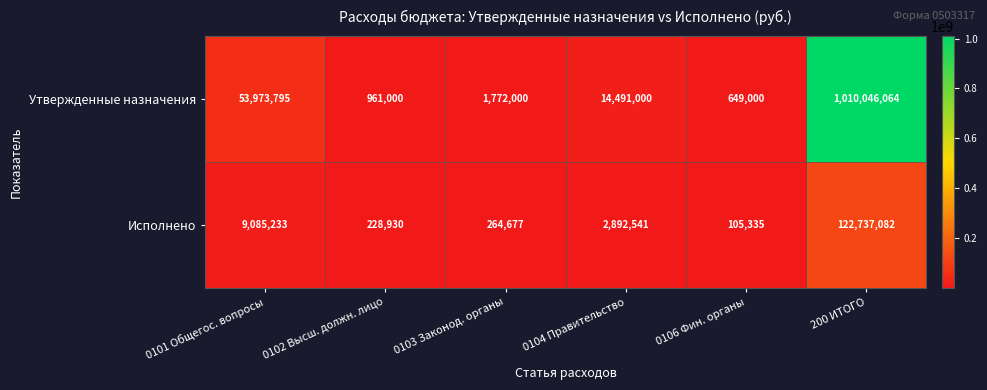

Which series has the largest total across all categories?

Утвержденные назначения